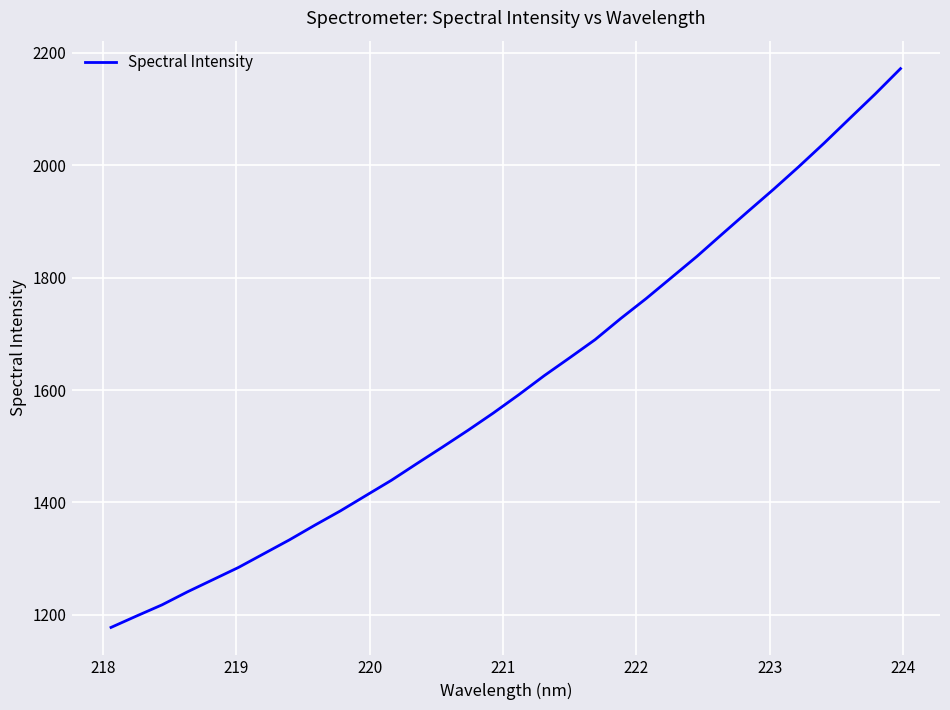

Reading left to right, extract all data points from this chart.

1177.6	1197.9	1217.7	1240.9	1262.6	1284.3	1308.9	1333.4	1359.6	1385.0	1412.3	1439.4	1469.1	1498.4	1528.2	1559.1	1591.7	1625.6	1657.4	1689.8	1727.2	1762.7	1800.3	1837.9	1878.0	1917.7	1956.9	1997.5	2039.6	2083.2	2126.7	2172.0